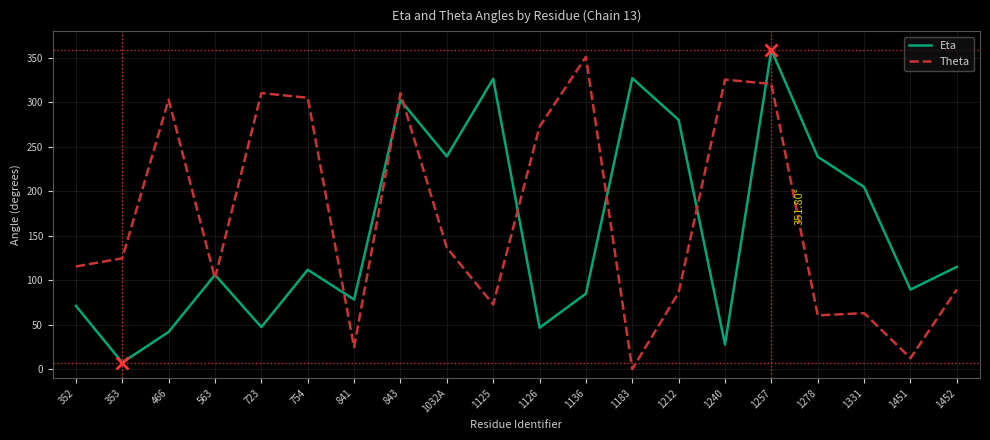

What is the difference between the highest and lowest values at 1331?

141.9